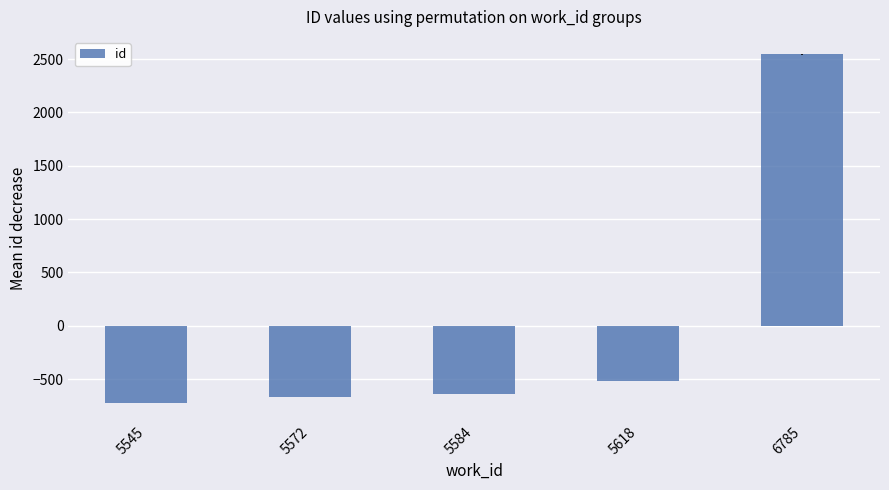

What is the value of the 1st bar from the left?

-725.8